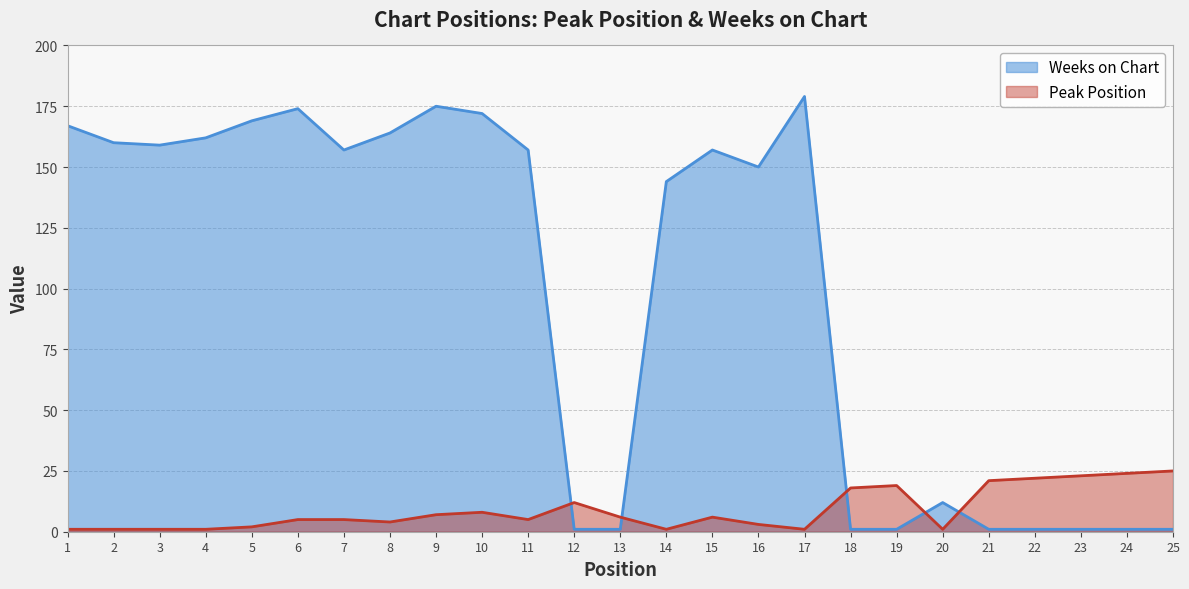

What is the difference between the Peak Position values at 20 and 11?

4